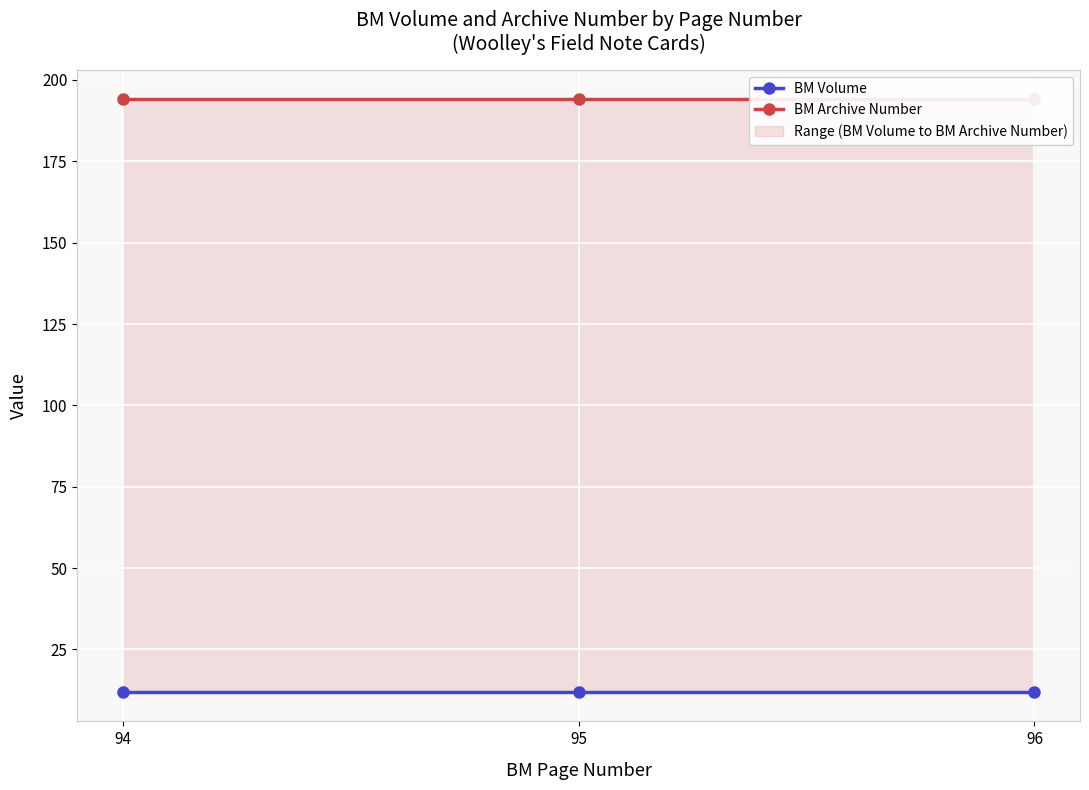

Is the value of BM Volume at 94 greater than the value of BM Archive Number at 96?

No